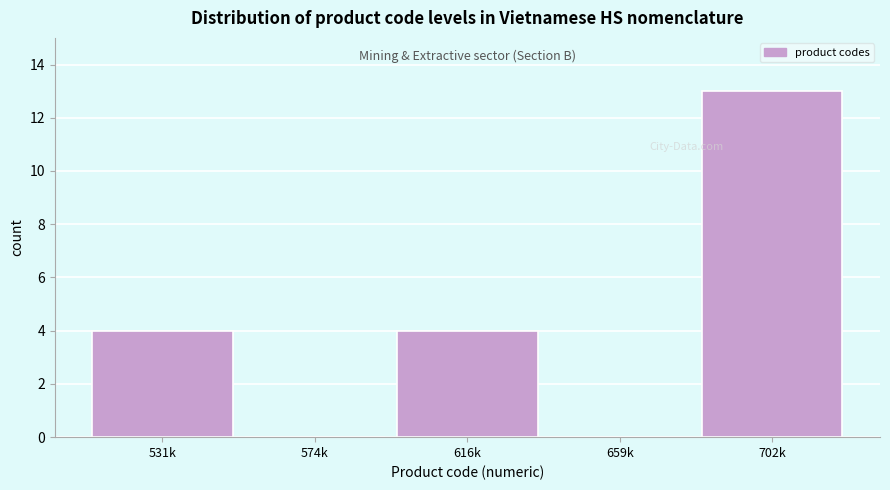

Reading left to right, transcribe all the data shown in this chart.

531k=4	574k=0	616k=4	659k=0	702k=13